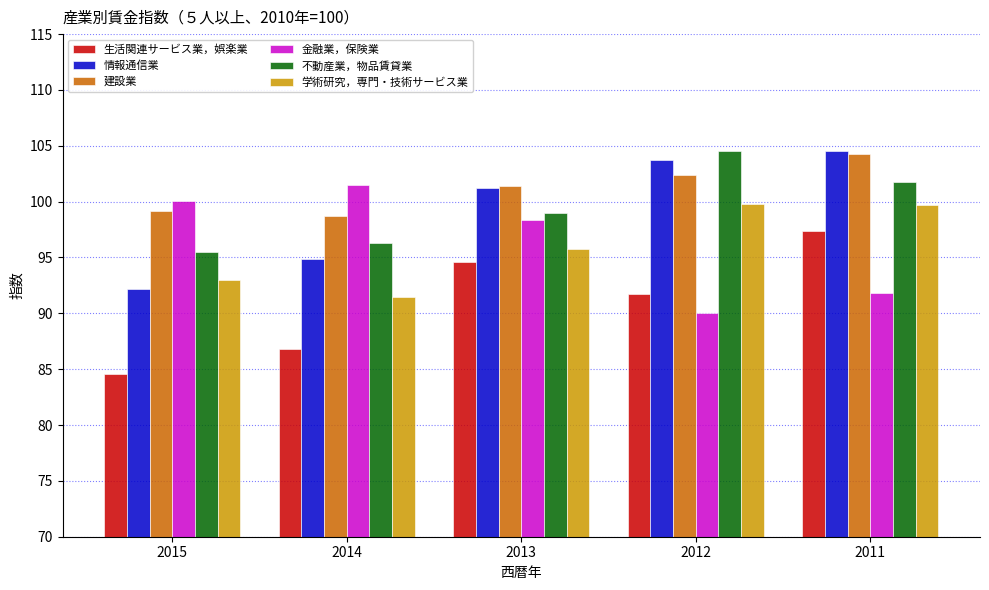

What is the greatest value displayed?

104.5